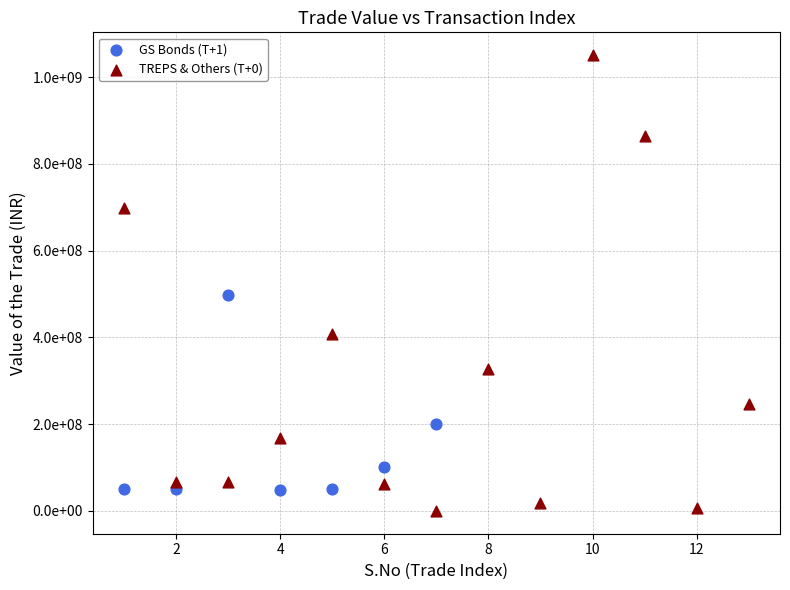

Which series has the widest spread of Y values?

TREPS & Others (T+0)